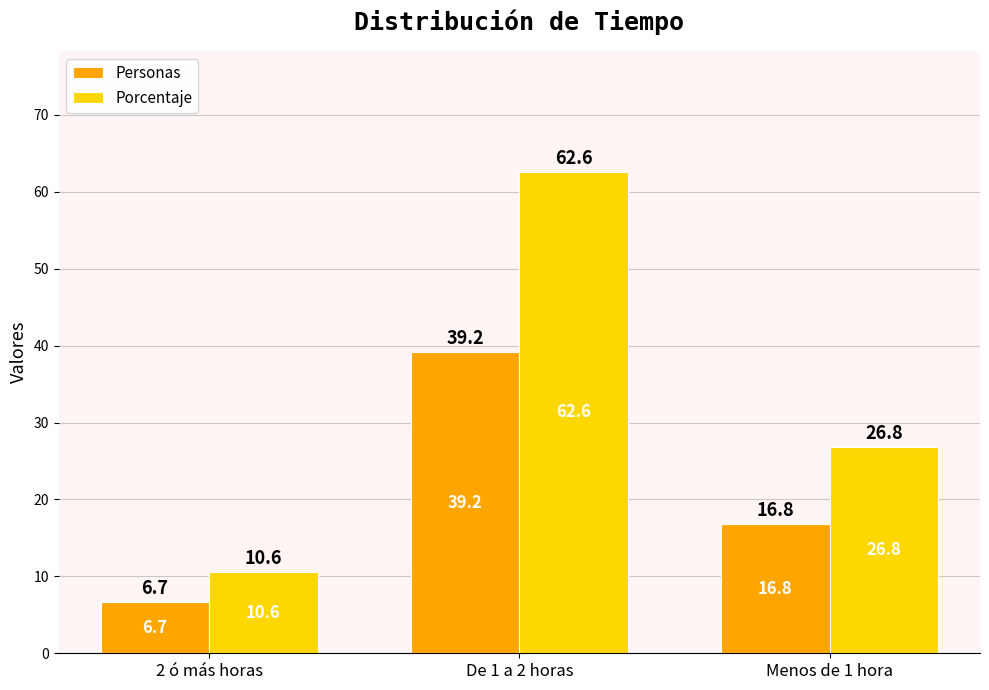

At how many categories does at least one series exceed 44?

1